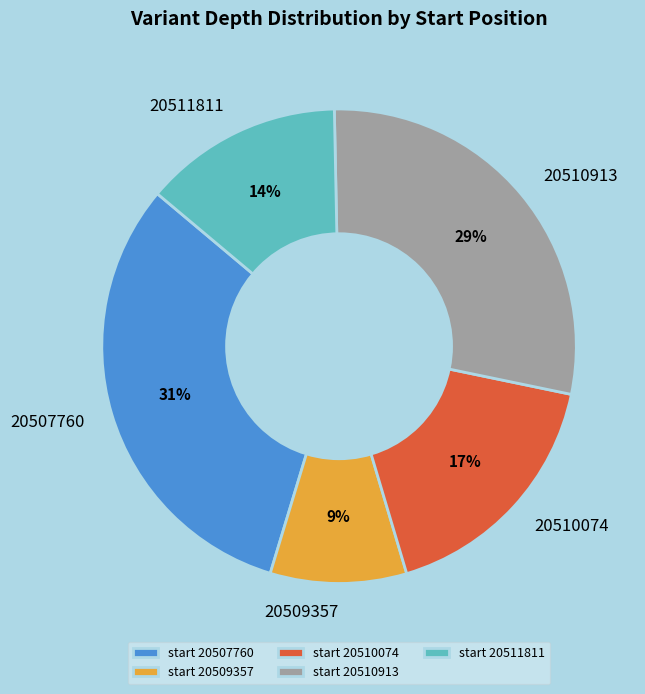

Combined, do start 20510074 and start 20510913 account for over 50%?

No